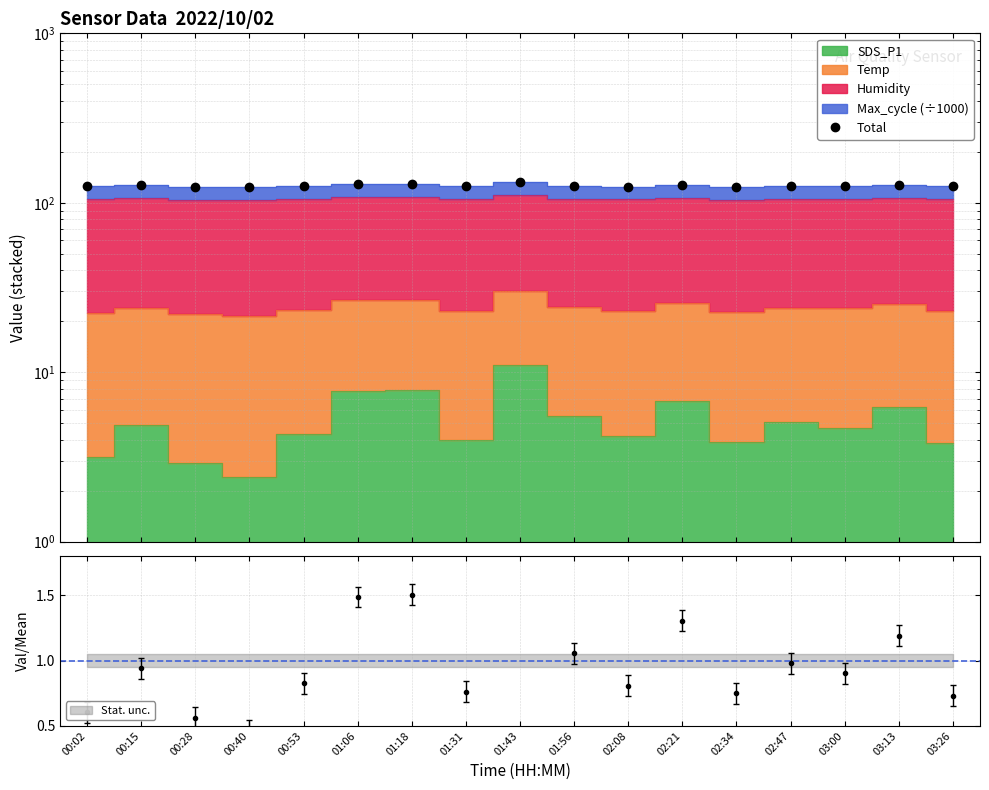

Reading right to left, list all the values displayed in this chart.

03:26=125.3	03:13=127.5	03:00=125.7	02:47=125.9	02:34=124.5	02:21=127.3	02:08=124.6	01:56=126.0	01:43=131.8	01:31=125.1	01:18=128.7	01:06=129.0	00:53=125.3	00:40=123.3	00:28=124.3	00:15=126.5	00:02=125.6